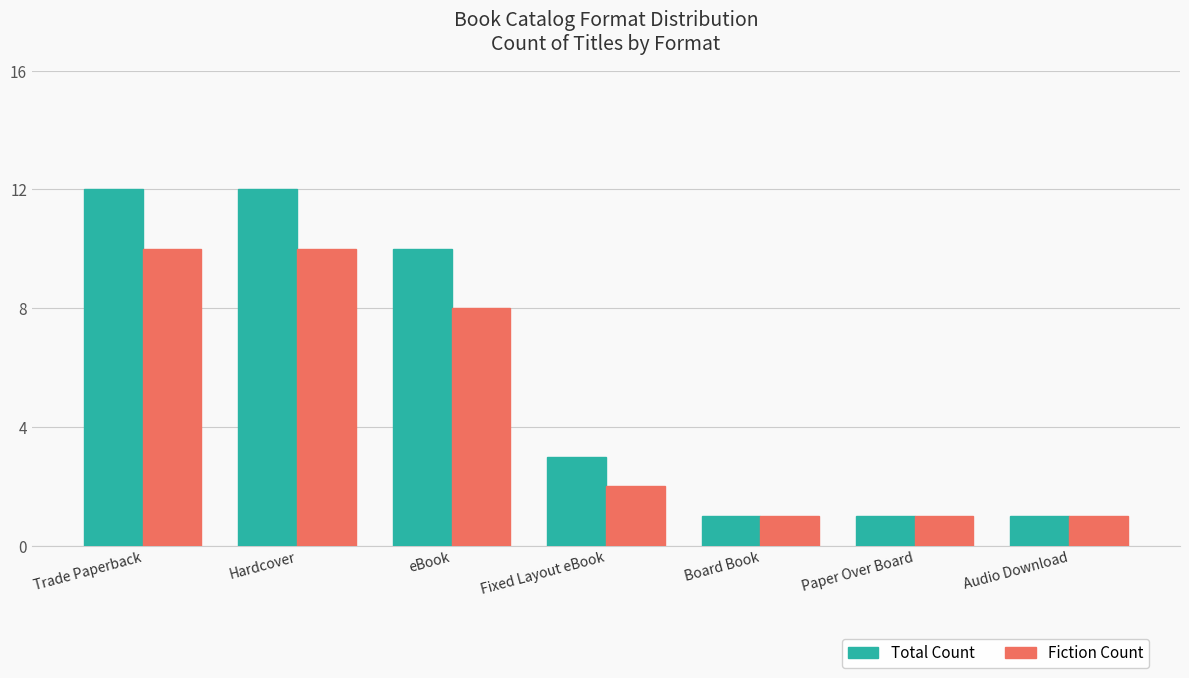

List the series in order of their overall mean, highest first.

Total Count, Fiction Count